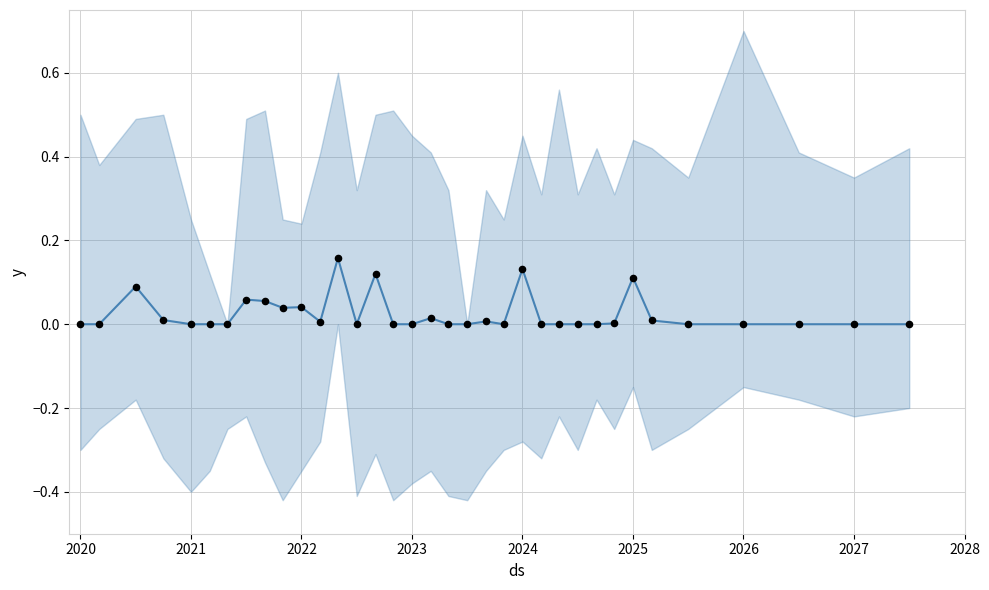

Which series reaches the minimum Y coordinate?

yhat